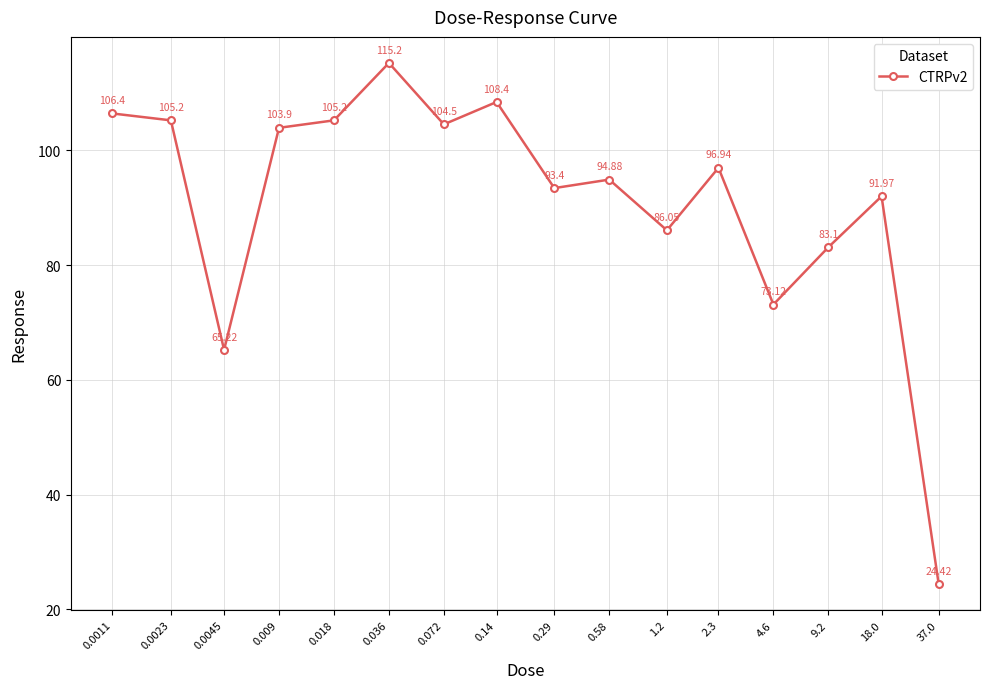

What is the ratio of the value at 1.2 to the value at 0.58?

0.9